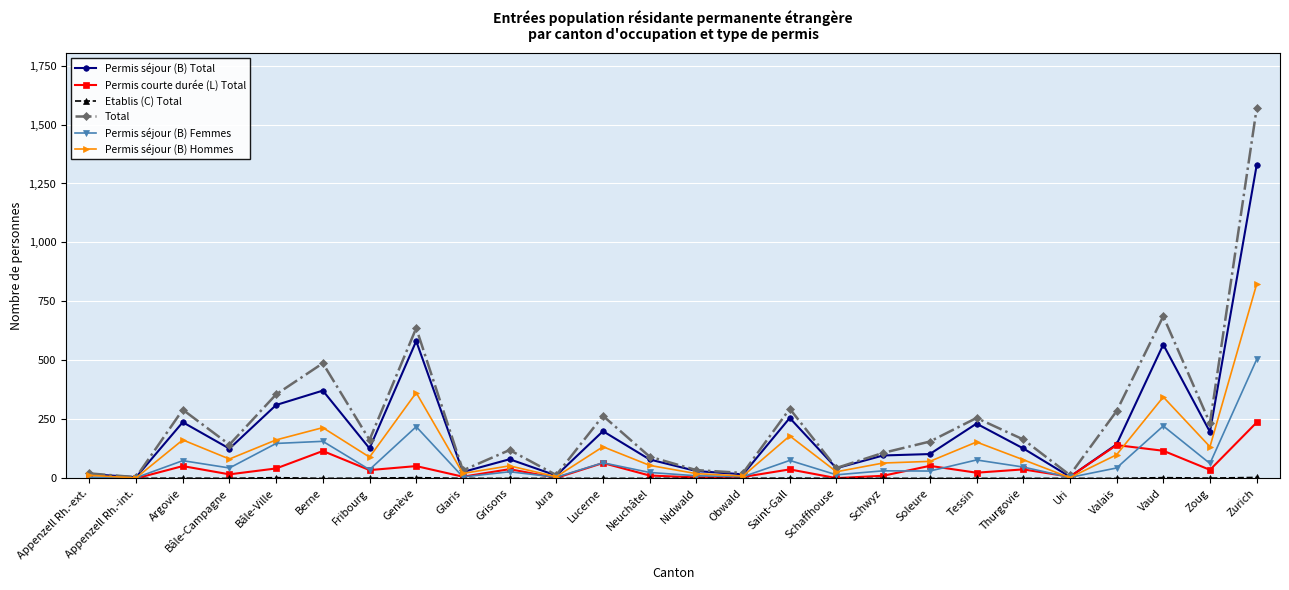

What is the label of the 17th point from the right?

Grisons